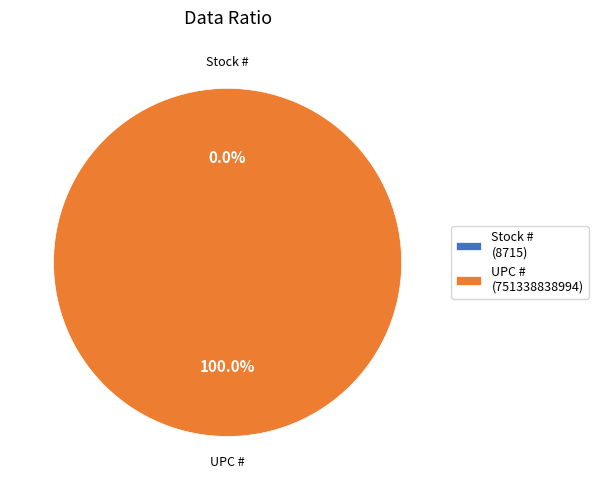

Rank the categories by value from lowest to highest.

Stock #, UPC #